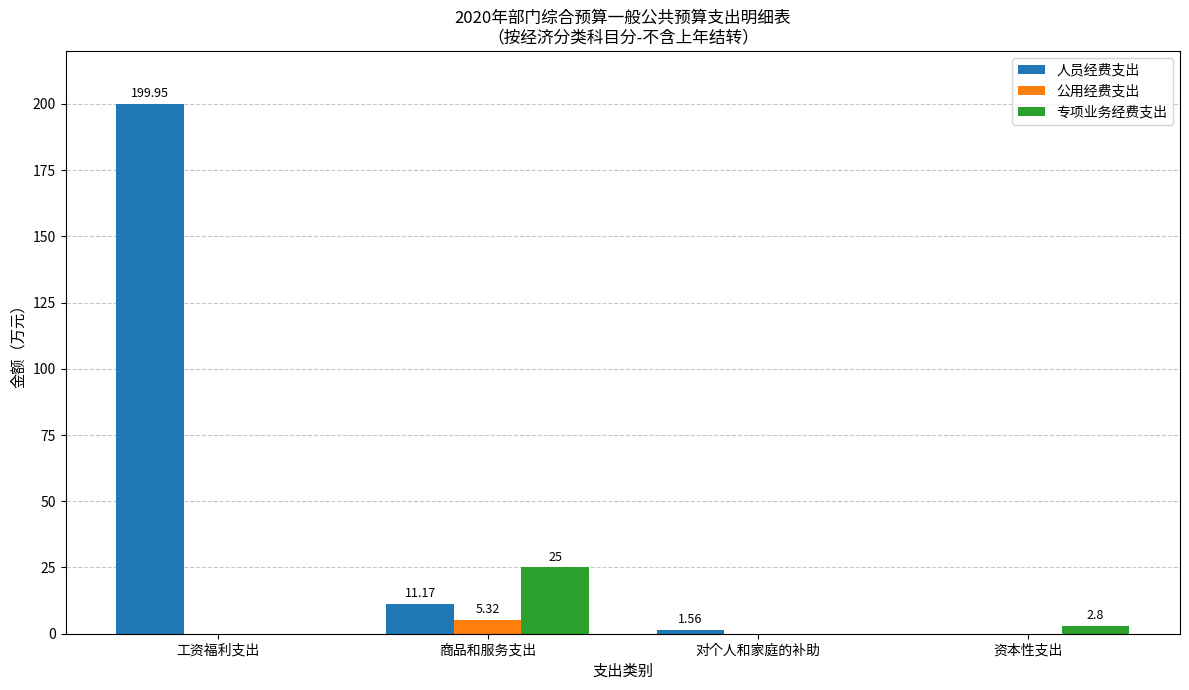

Which series changed the most between 对个人和家庭的补助 and 资本性支出?

专项业务经费支出